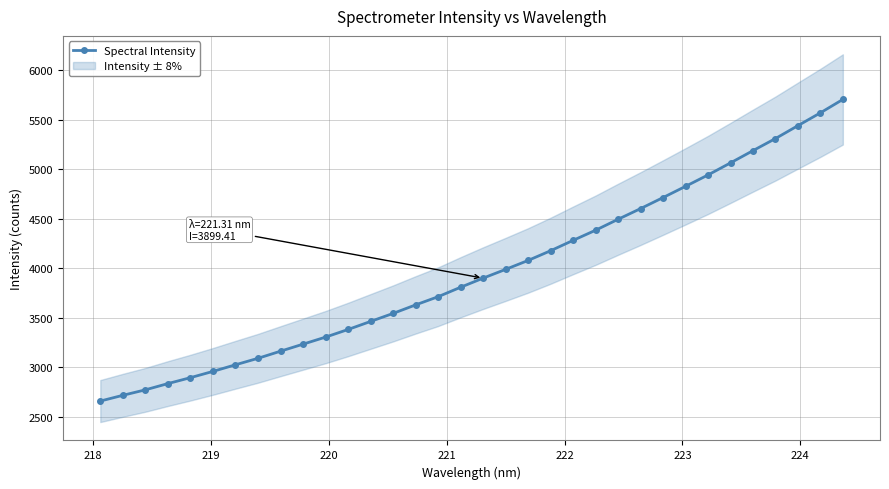

What is the value of the Spectral Intensity point at the 23rd from the left?

4384.1